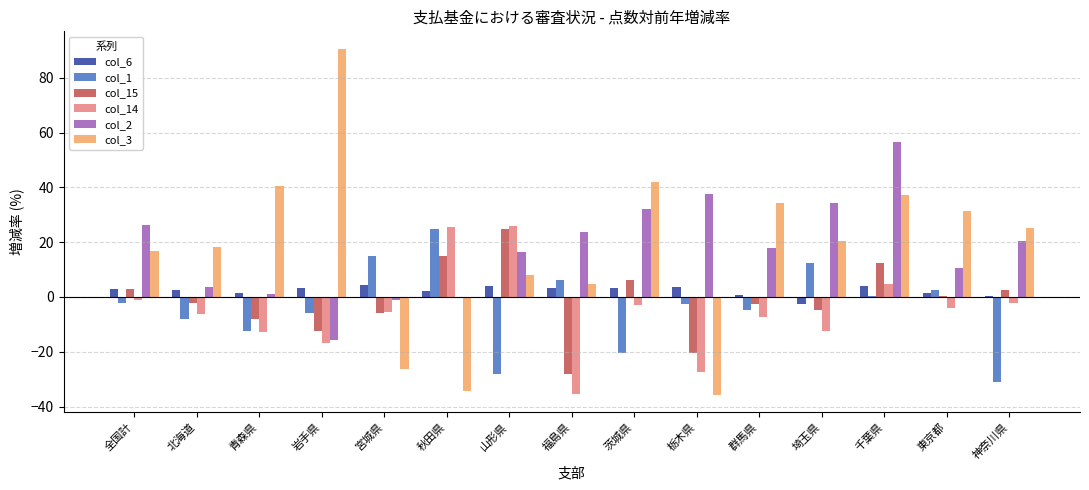

Between 全国計 and 神奈川県, which series saw the biggest shift?

col_1